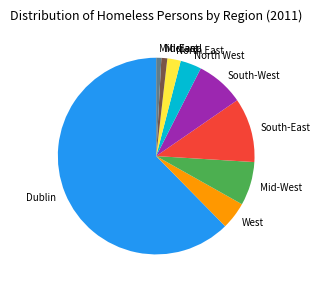

True or false: Midland accounts for 1% of the total.

True